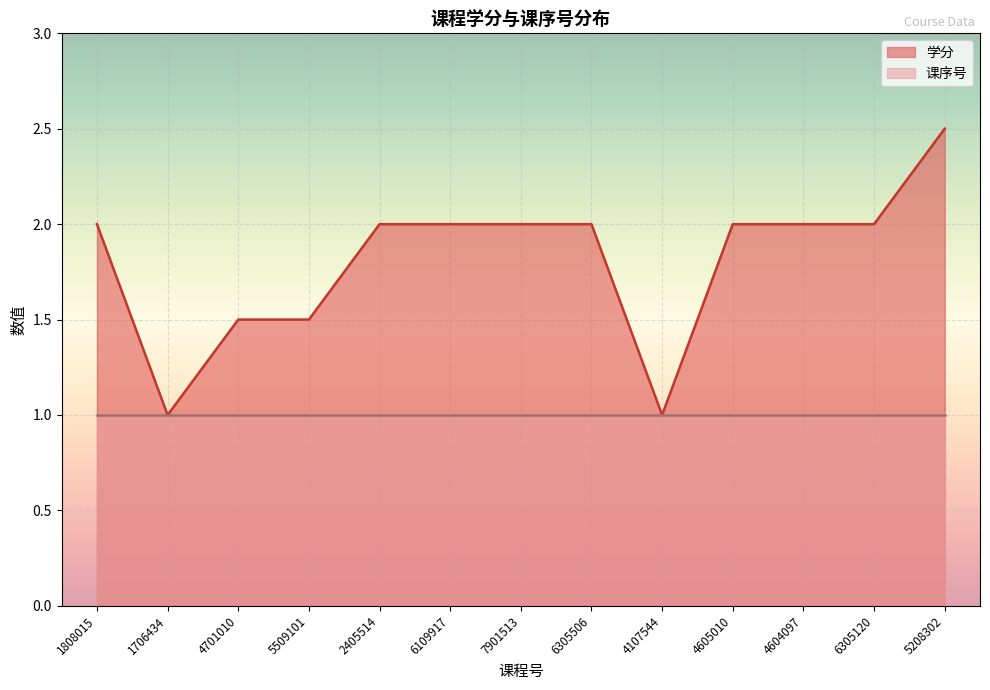

True or false: the data has more than 2 interior local peaks.

False